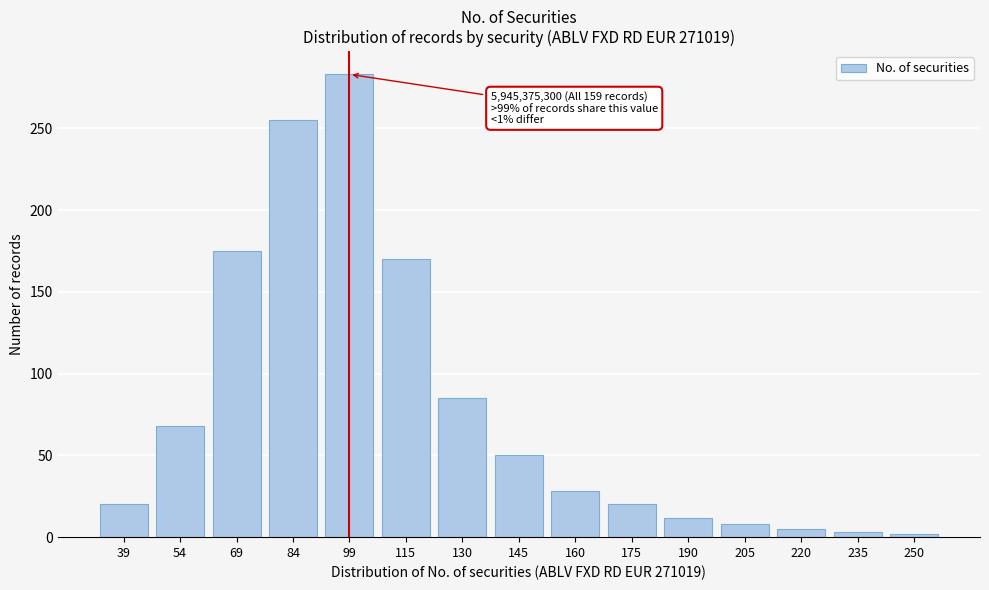

Approximately how many times larger is the value at 145 compared to 54?

0.7